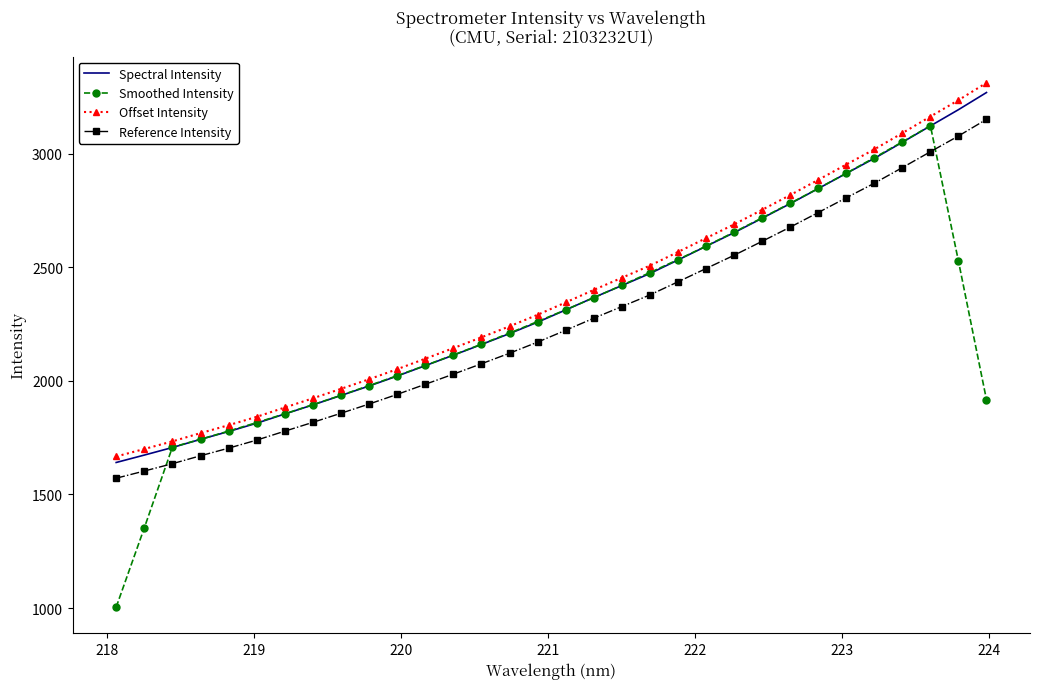

Which series has the largest range (max minus min)?

Smoothed Intensity